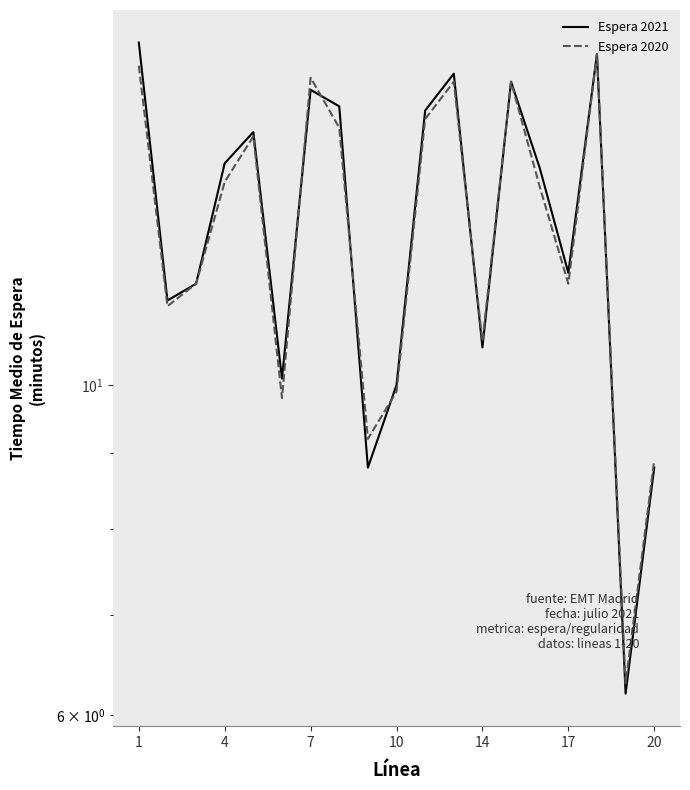

Does the chart have visible grid lines?

No